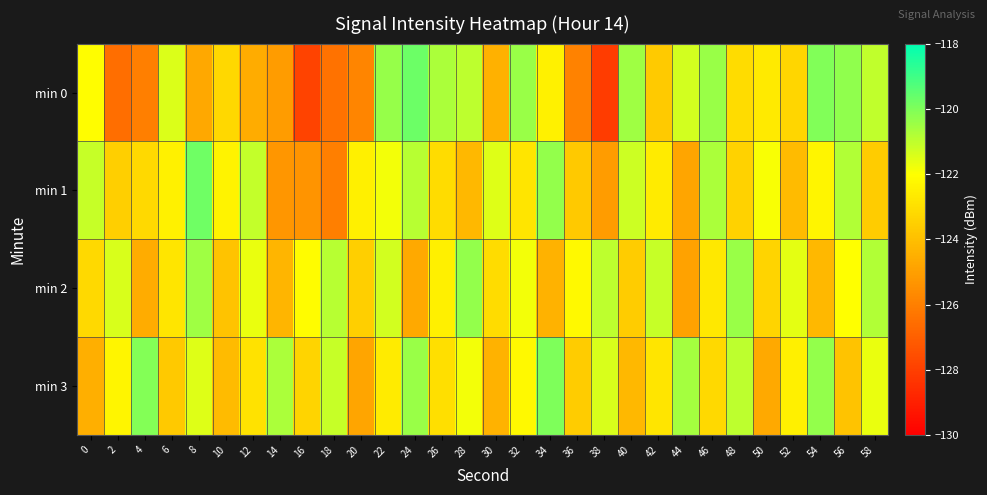

What is the maximum value shown in the chart?

-119.7